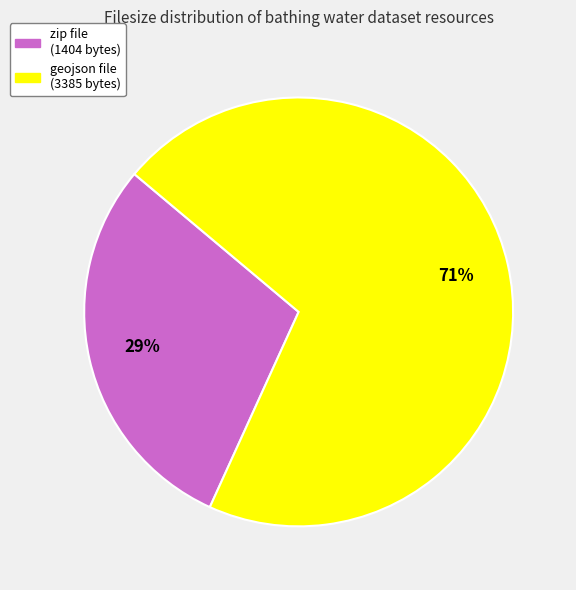

Is there a majority slice in this chart?

Yes